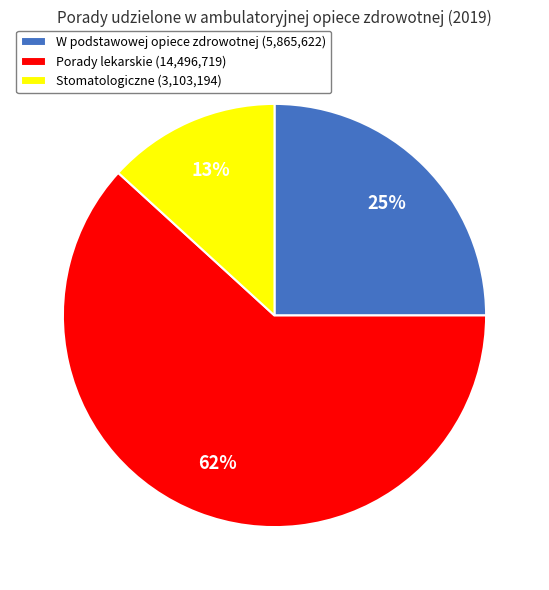

To the nearest percent, what is the difference between the Stomatologiczne and Porady lekarskie slice percentages?

49%